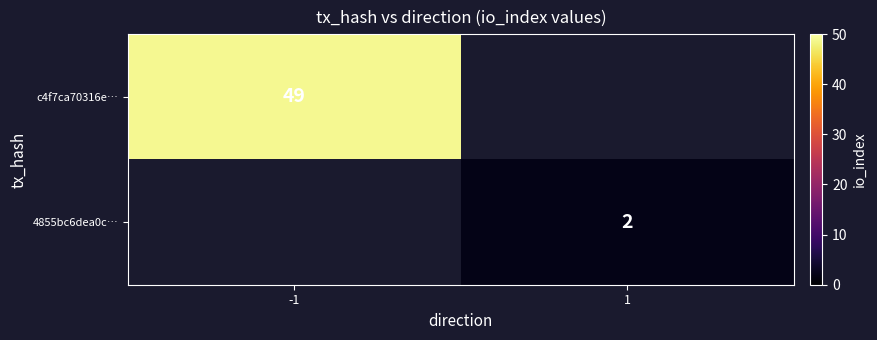

The 4855bc6dea0c… series shows 3 at 1. True or false?

False